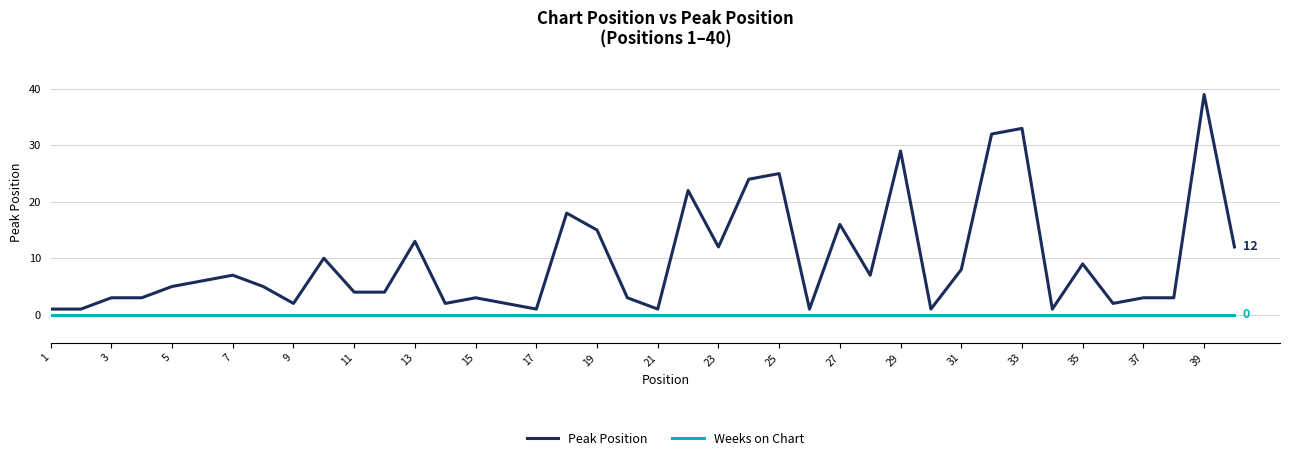

Reading left to right, transcribe all the data shown in this chart.

Peak Position: 1	1	3	3	5	6	7	5	2	10	4	4	13	2	3	2	1	18	15	3	1	22	12	24	25	1	16	7	29	1	8	32	33	1	9	2	3	3	39	12
Weeks on Chart: 0	0	0	0	0	0	0	0	0	0	0	0	0	0	0	0	0	0	0	0	0	0	0	0	0	0	0	0	0	0	0	0	0	0	0	0	0	0	0	0